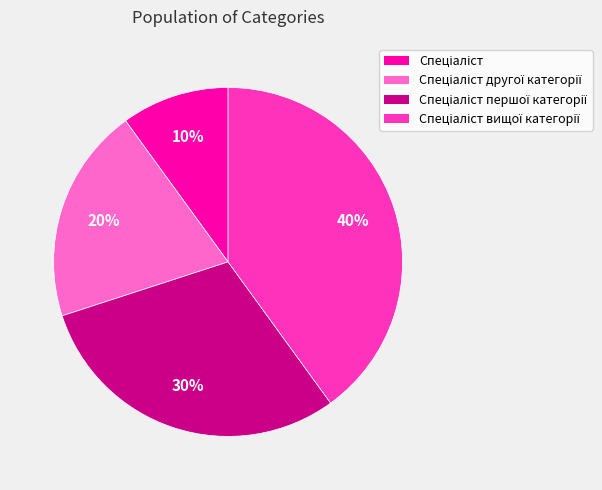

Is there any slice that represents more than half of the pie?

No